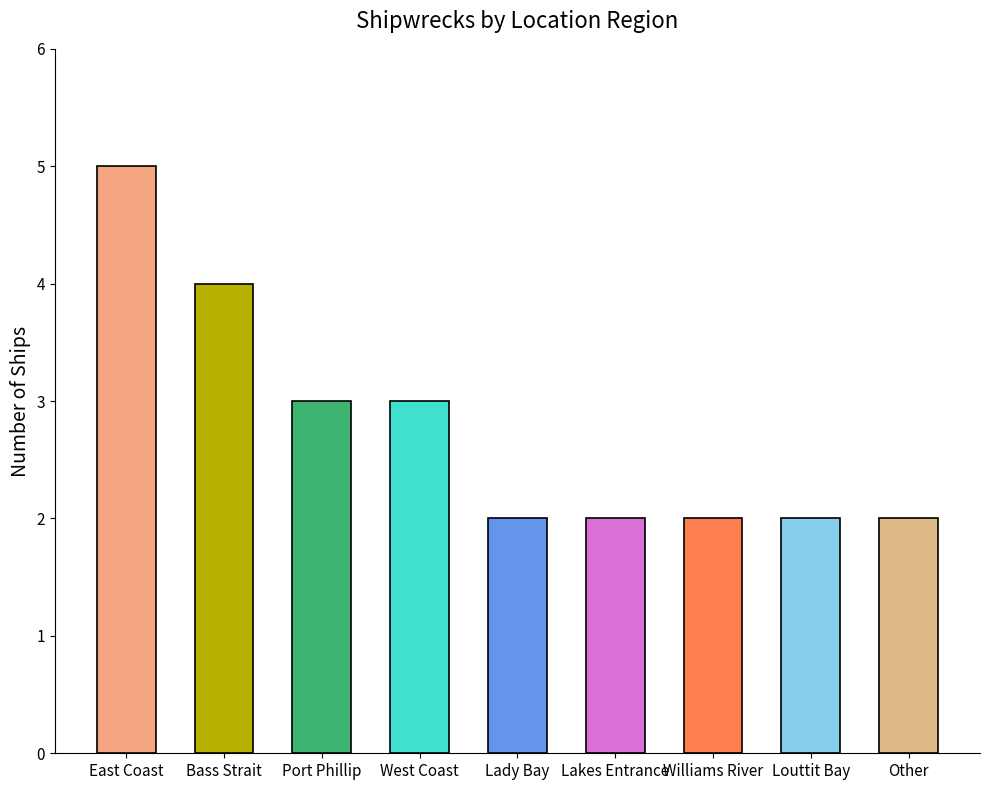

The chart shows a value of 0 at Victorian Heritage Register / Other. True or false?

False